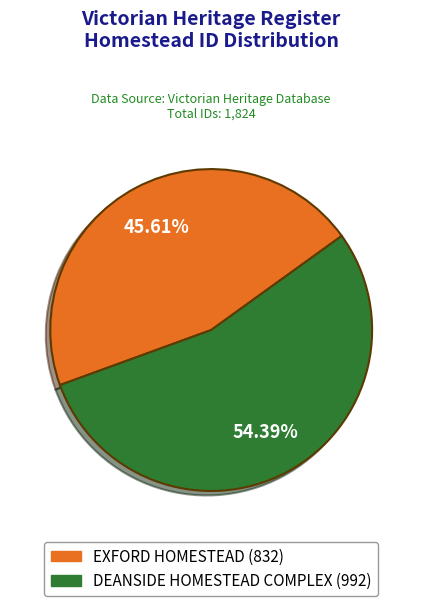

Between DEANSIDE HOMESTEAD COMPLEX and EXFORD HOMESTEAD, which is larger?

DEANSIDE HOMESTEAD COMPLEX